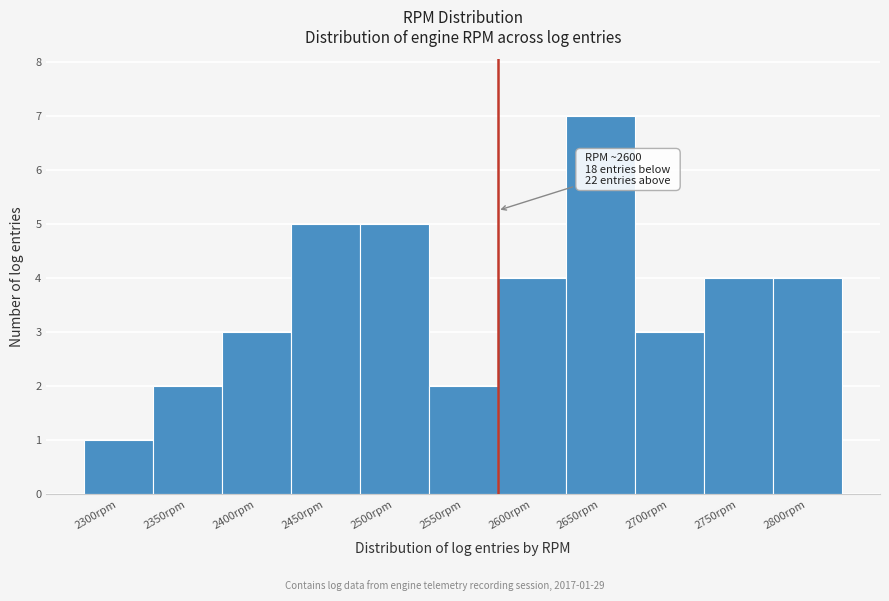

Reading left to right, extract all data points from this chart.

2300rpm=1	2350rpm=2	2400rpm=3	2450rpm=5	2500rpm=5	2550rpm=2	2600rpm=4	2650rpm=7	2700rpm=3	2750rpm=4	2800rpm=4